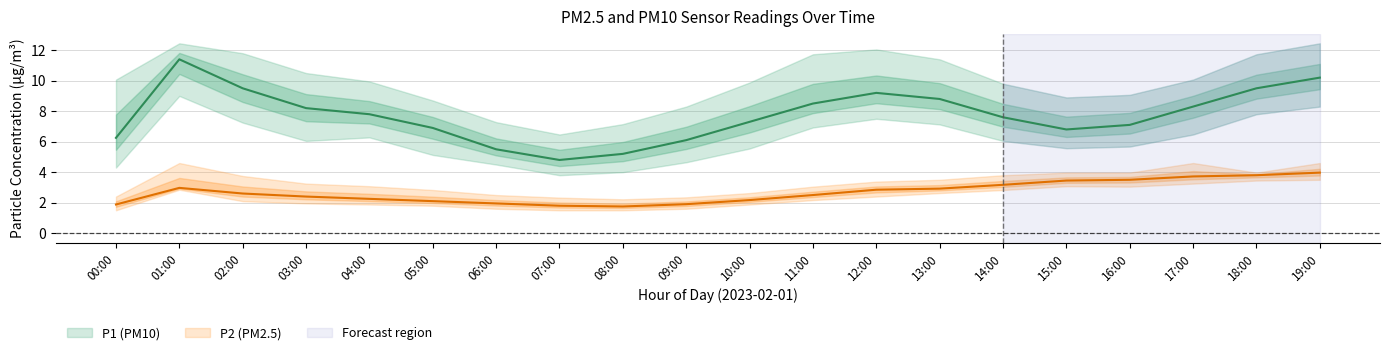

At how many categories does at least one series exceed 11?

7